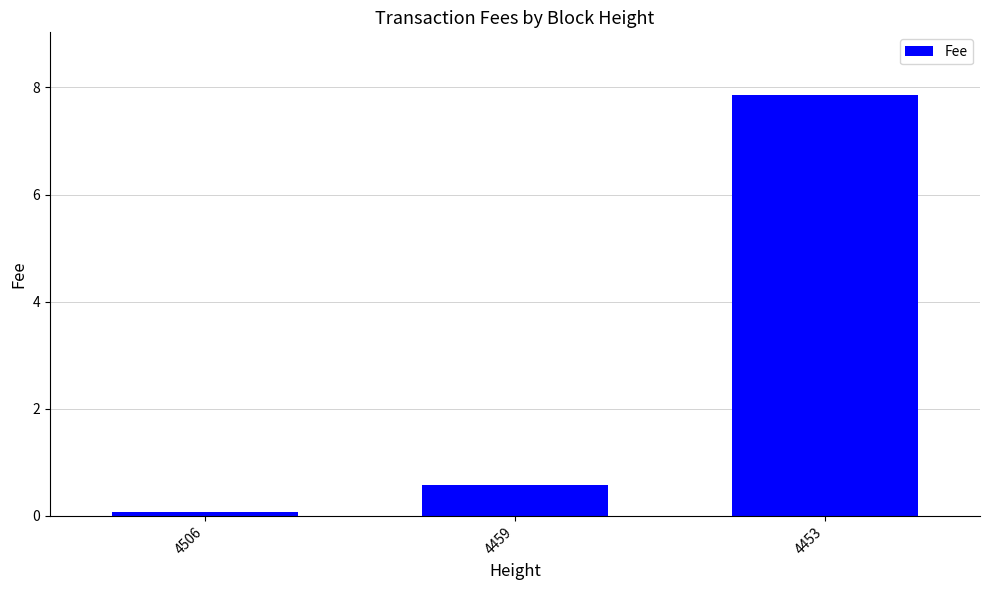

True or false: the data shows 7.8 at 4453.

True